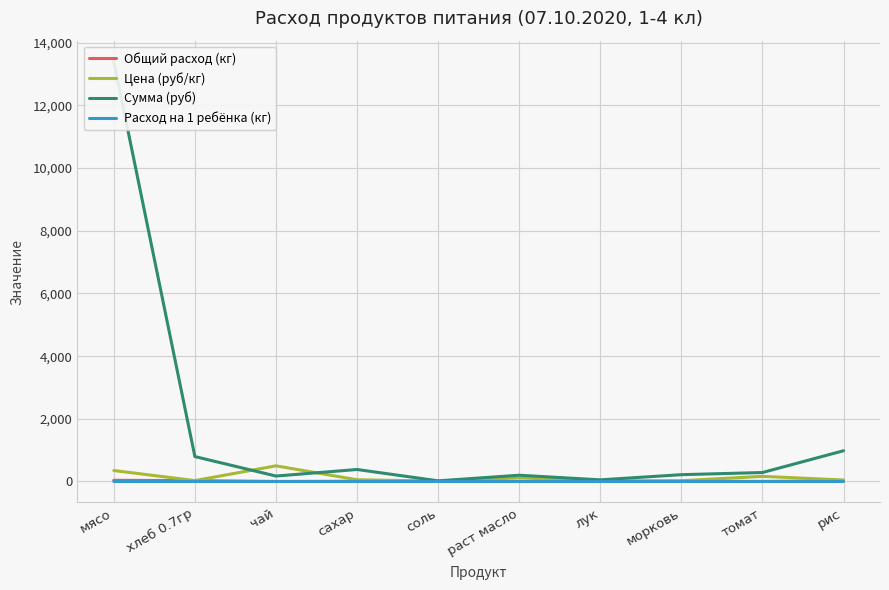

At which category does the chart reach its peak across all series?

мясо